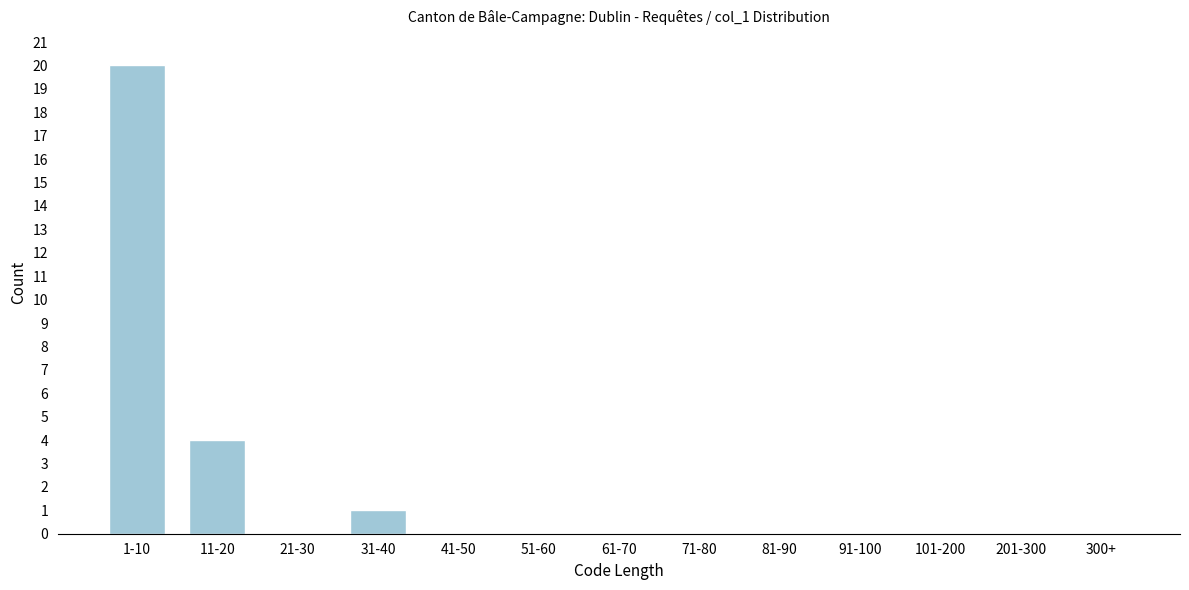

Reading left to right, extract all data points from this chart.

1-10=20	11-20=4	21-30=0	31-40=1	41-50=0	51-60=0	61-70=0	71-80=0	81-90=0	91-100=0	101-200=0	201-300=0	300+=0